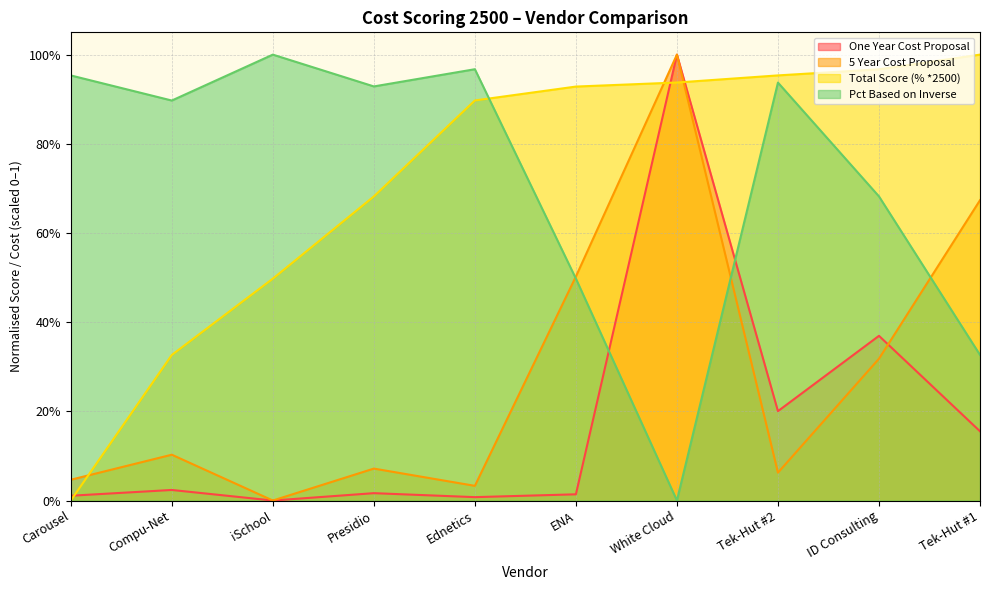

At how many categories does at least one series exceed 0?

10